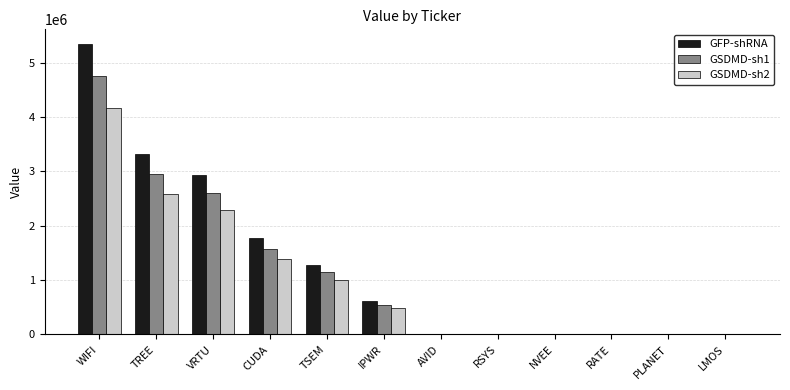

Count the number of categories in the chart.

12